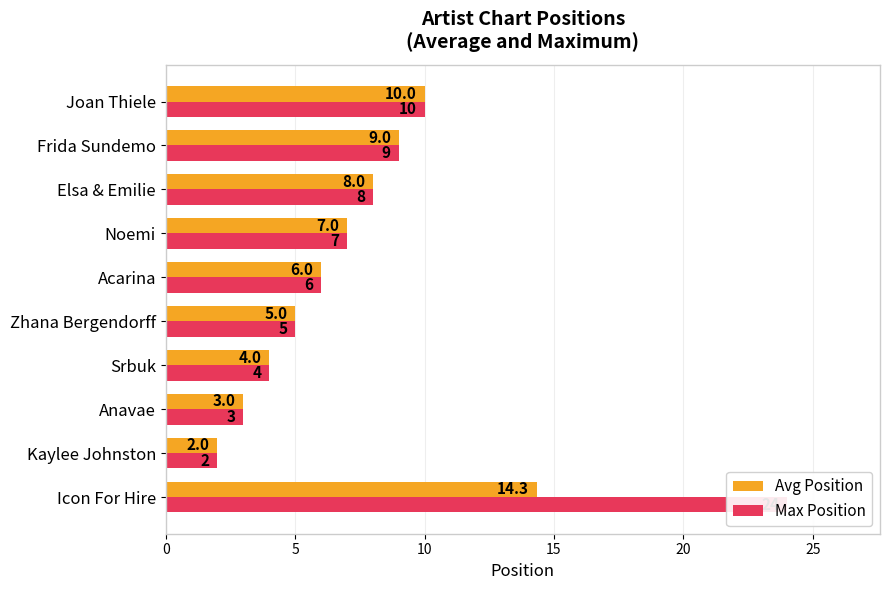

What is the lowest value of the Max Position series?

2.0